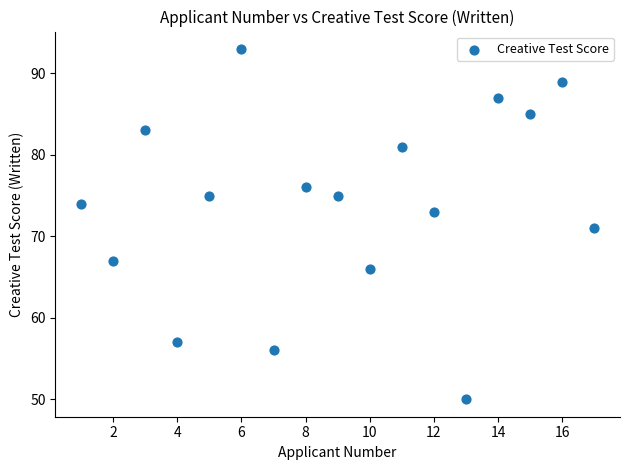

What is the range of Y values (max minus min)?

43